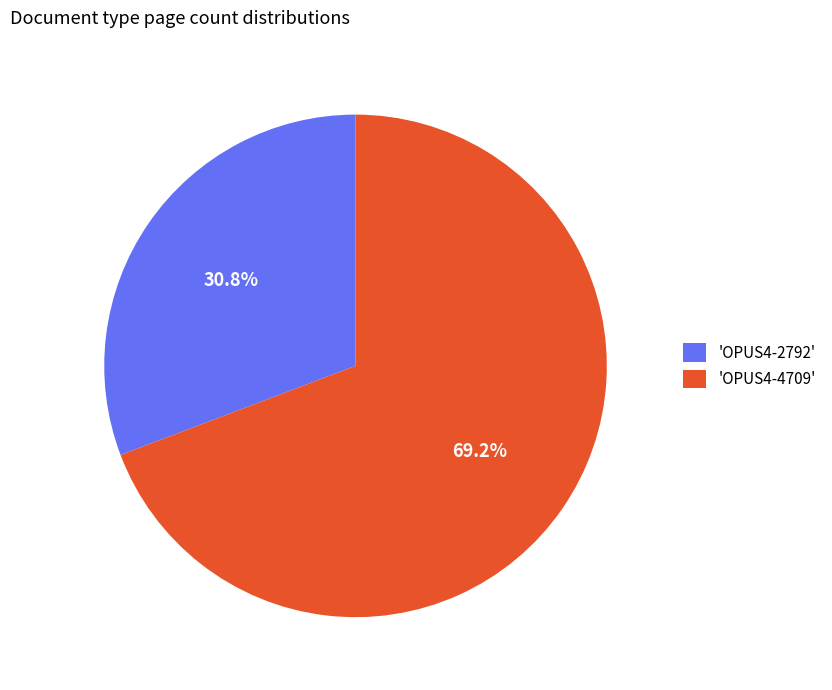

Combined, do 'OPUS4-2792' and 'OPUS4-4709' account for over 50%?

Yes